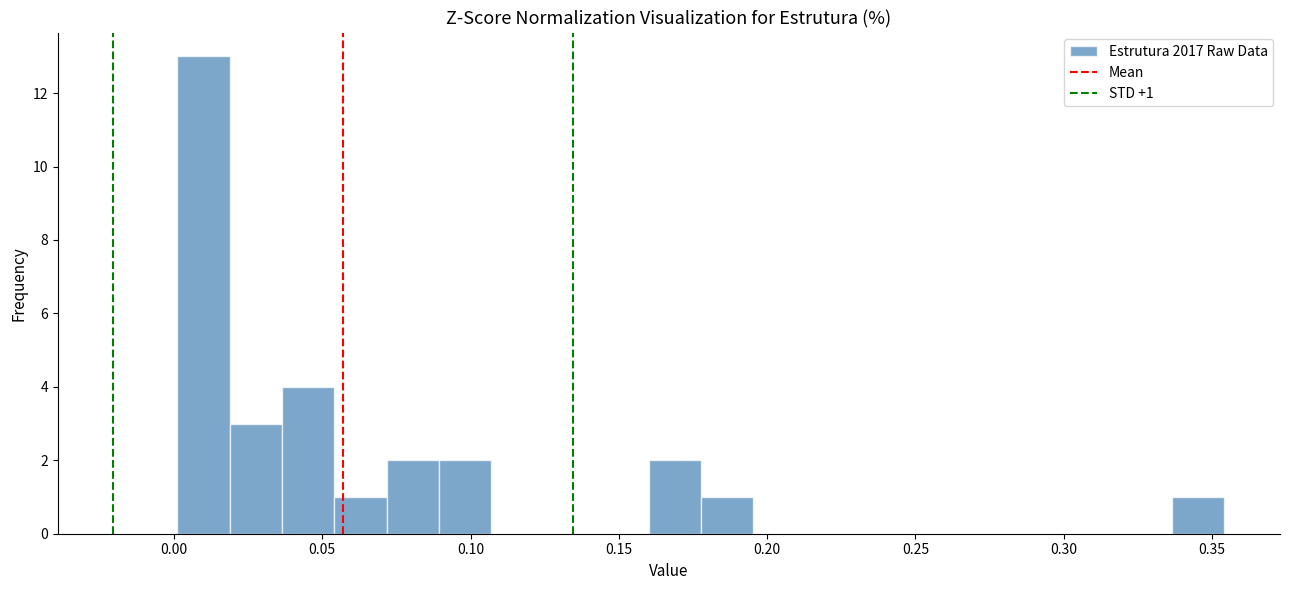

Around what value on the x-axis is the tallest bar? Give the approximate position of its centre, as read against the axis.

0.010